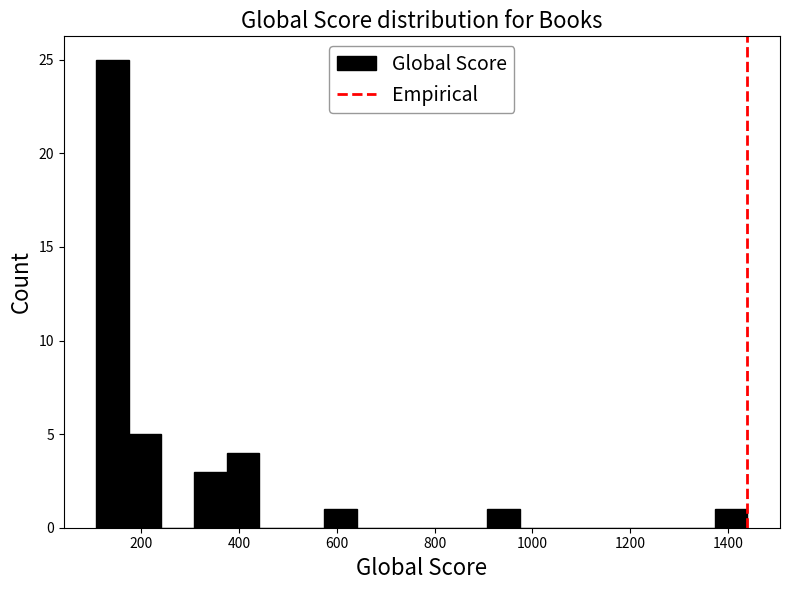

Around what value on the x-axis is the tallest bar? Give the approximate position of its centre, as read against the axis.

140